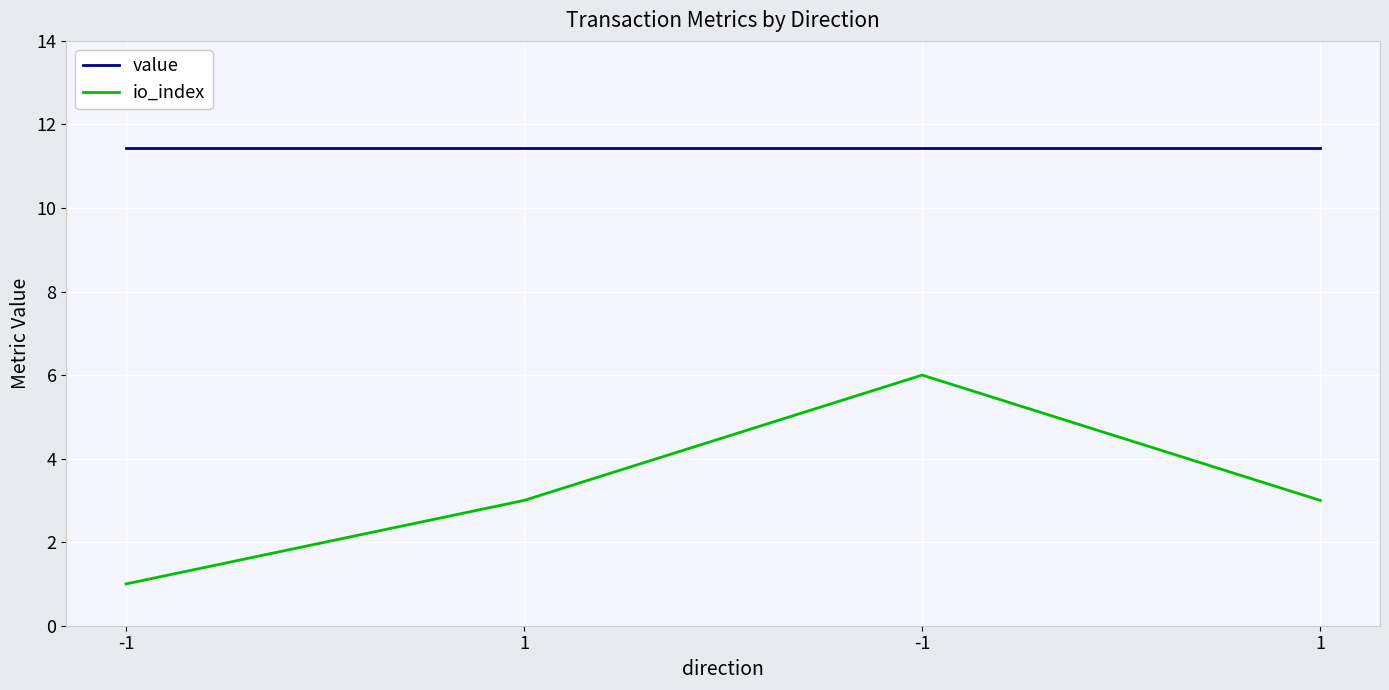

At which category does the chart reach its minimum across all series?

-1